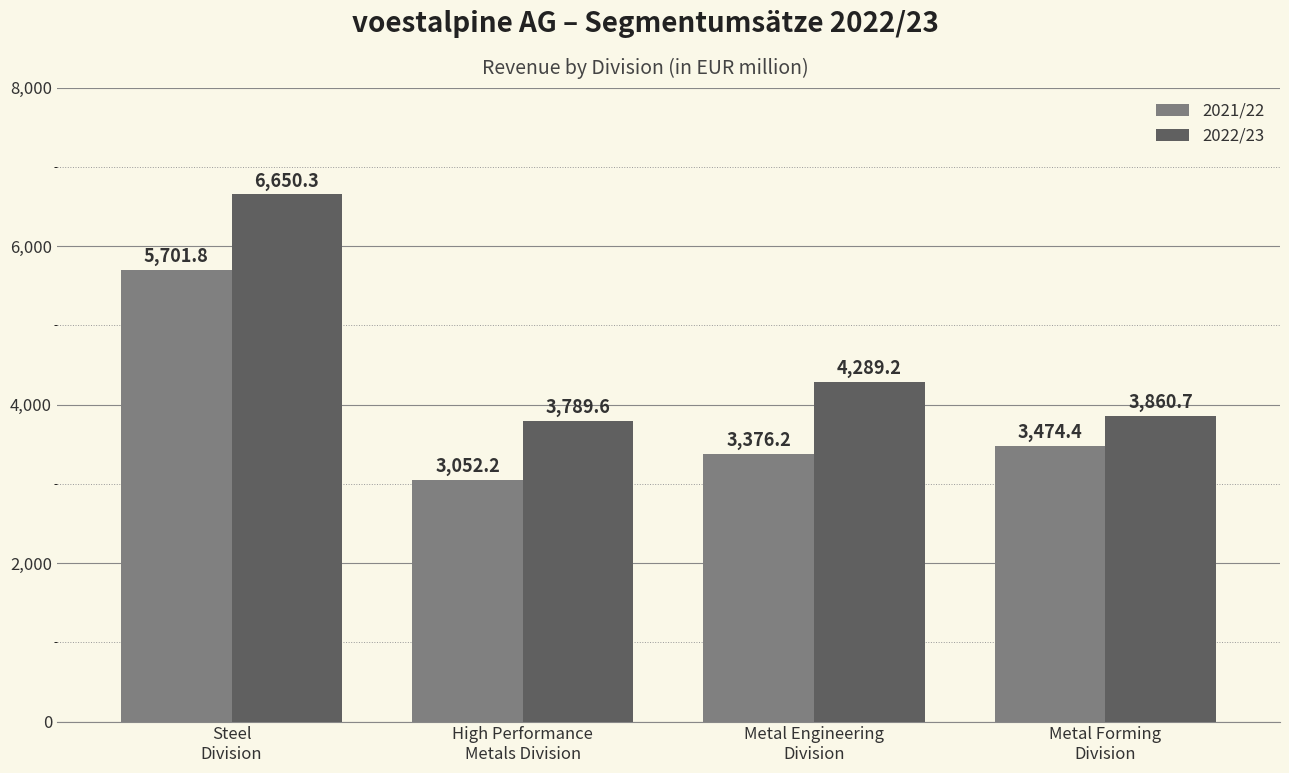

Which series has the widest spread of values?

2022/23